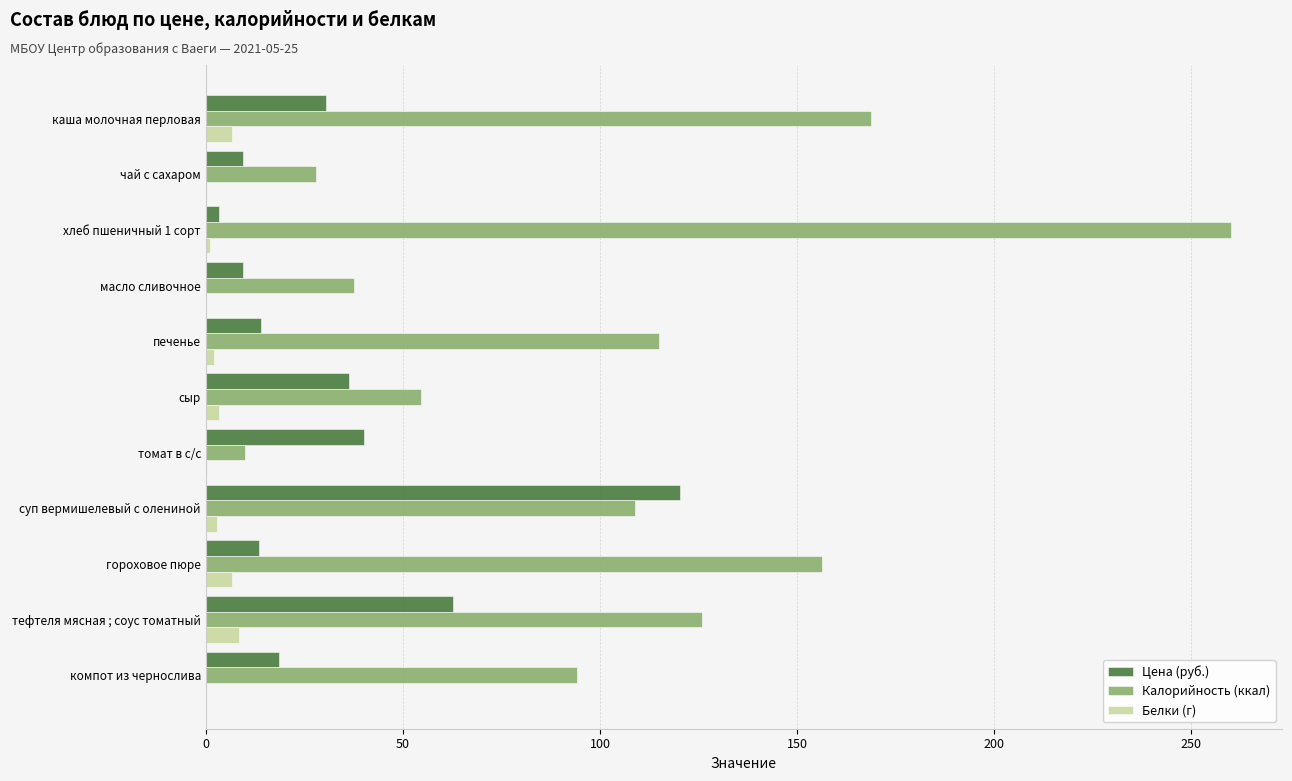

The value of Калорийность (ккал) at томат в с/с is 9.9. True or false?

True